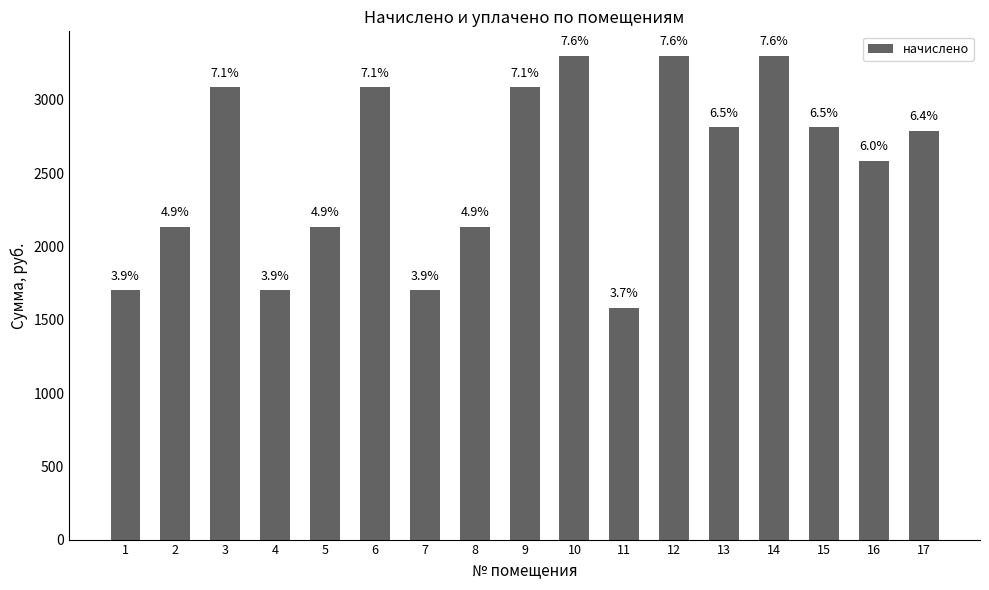

What is the average value?

2545.5